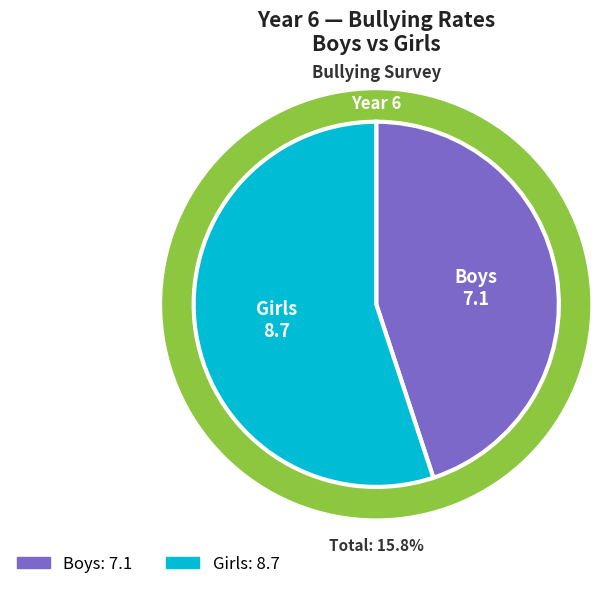

Which slice is the largest?

Girls